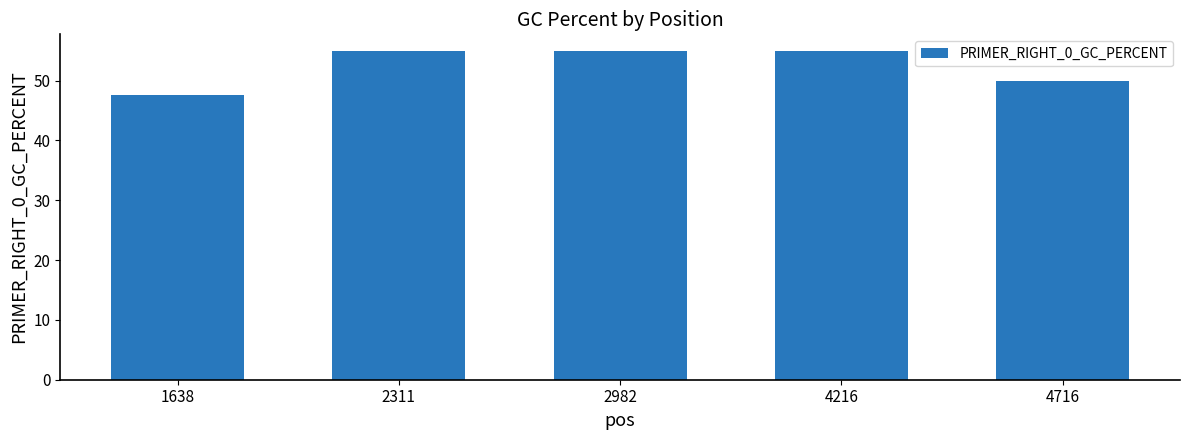

Are the bars horizontal?

No